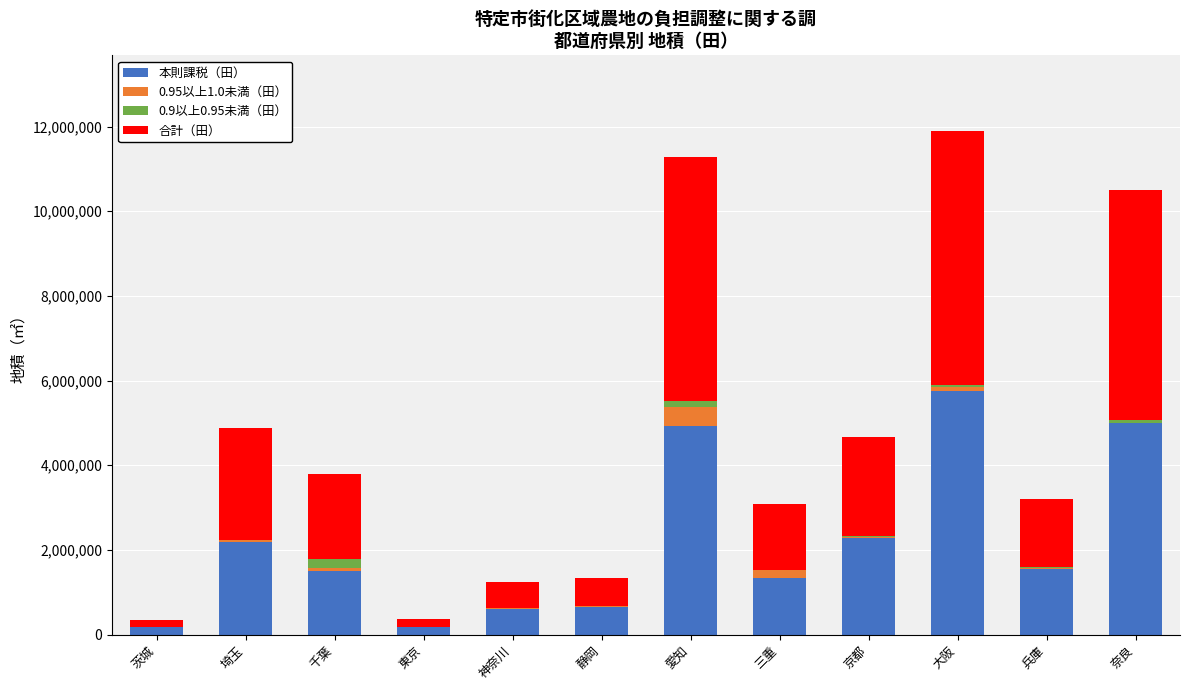

What is the sum of all 本則課税（田） values?

26108278